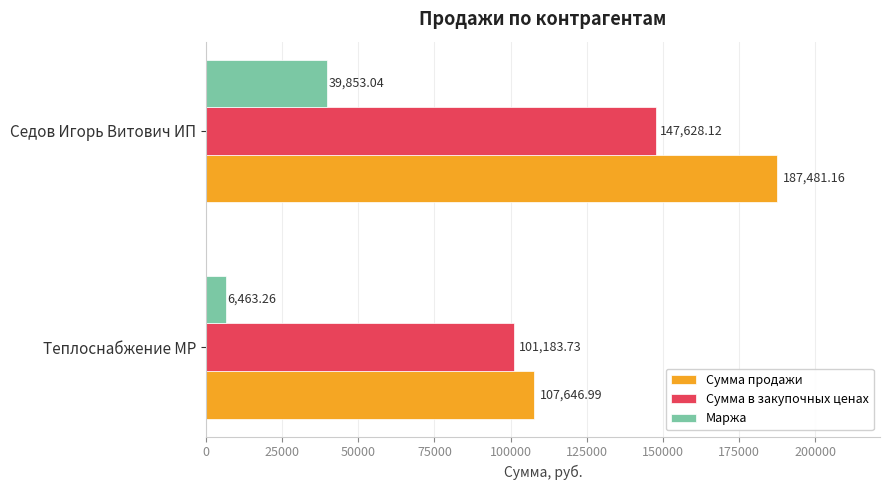

What is the difference between the maximum and minimum values in the Маржа series?

33389.8